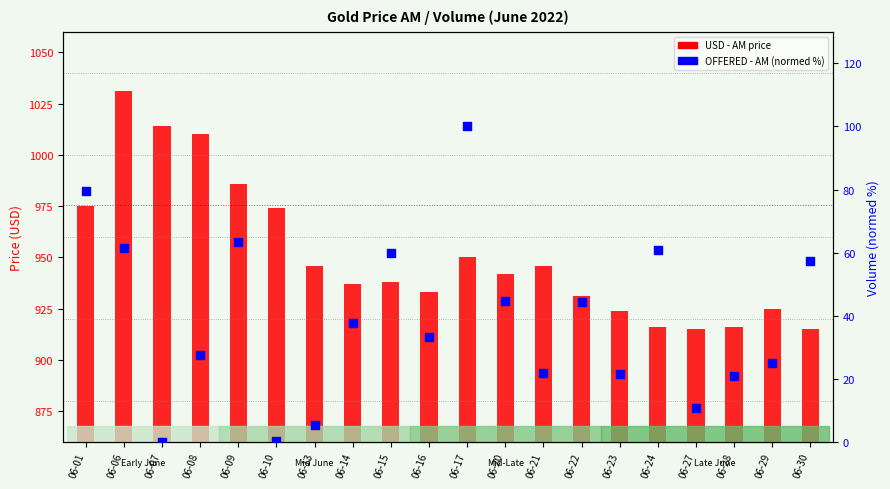

At how many categories does at least one series exceed 933?

12